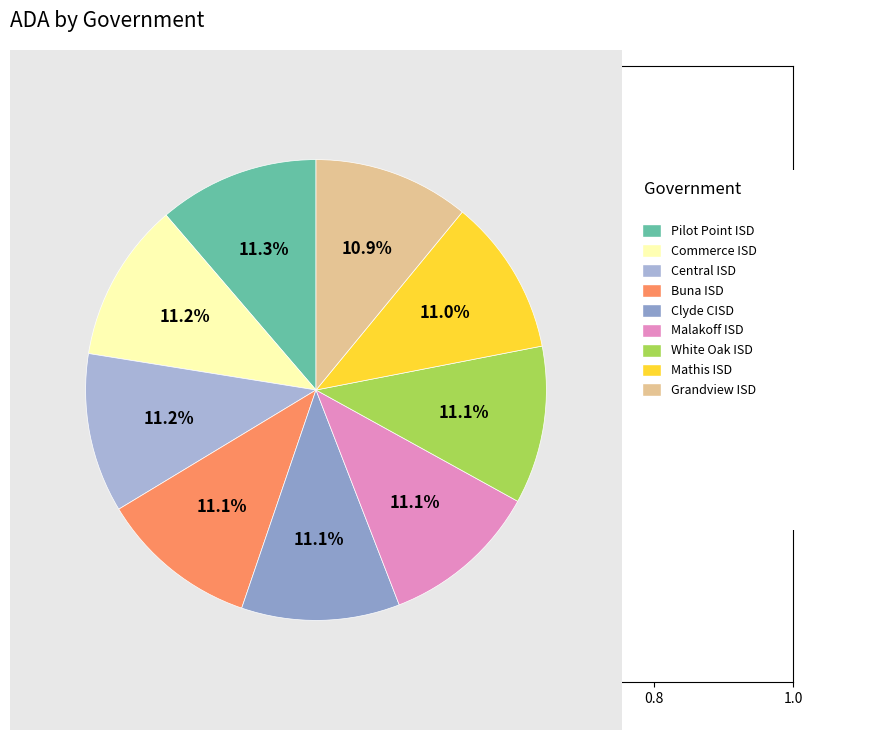

Count the number of slices in the pie.

9